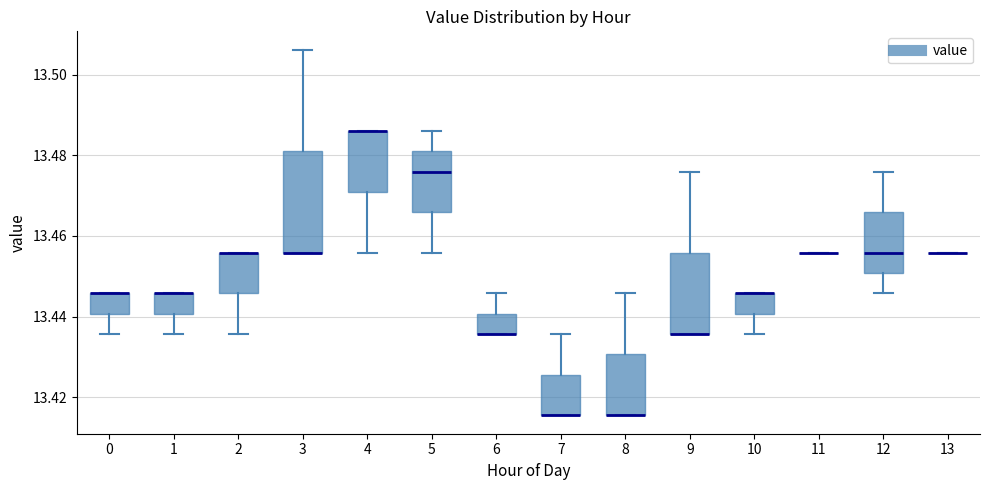

Reading left to right, read every box against the y-axis: the position of its median line, the range the box covers, and the ends of its whiskers. The values are not printed on the chart, so give them approximately, as read against the axis.

0: median 13.446 (drawn on the box's upper edge), box 13.440 to 13.446, whiskers 13.436 to 13.446
1: median 13.446 (drawn on the box's upper edge), box 13.440 to 13.446, whiskers 13.436 to 13.446
2: median 13.456 (drawn on the box's upper edge), box 13.446 to 13.456, whiskers 13.436 to 13.456
3: median 13.456 (drawn on the box's lower edge), box 13.456 to 13.480, whiskers 13.456 to 13.506
4: median 13.486 (drawn on the box's upper edge), box 13.470 to 13.486, whiskers 13.456 to 13.486
5: median 13.476, box 13.466 to 13.480, whiskers 13.456 to 13.486
6: median 13.436 (drawn on the box's lower edge), box 13.436 to 13.440, whiskers 13.436 to 13.446
7: median 13.416 (drawn on the box's lower edge), box 13.416 to 13.426, whiskers 13.416 to 13.436
8: median 13.416 (drawn on the box's lower edge), box 13.416 to 13.430, whiskers 13.416 to 13.446
9: median 13.436 (drawn on the box's lower edge), box 13.436 to 13.456, whiskers 13.436 to 13.476
10: median 13.446 (drawn on the box's upper edge), box 13.440 to 13.446, whiskers 13.436 to 13.446
11: box collapsed to a line at 13.456, whiskers 13.456 to 13.456
12: median 13.456, box 13.450 to 13.466, whiskers 13.446 to 13.476
13: box collapsed to a line at 13.456, whiskers 13.456 to 13.456